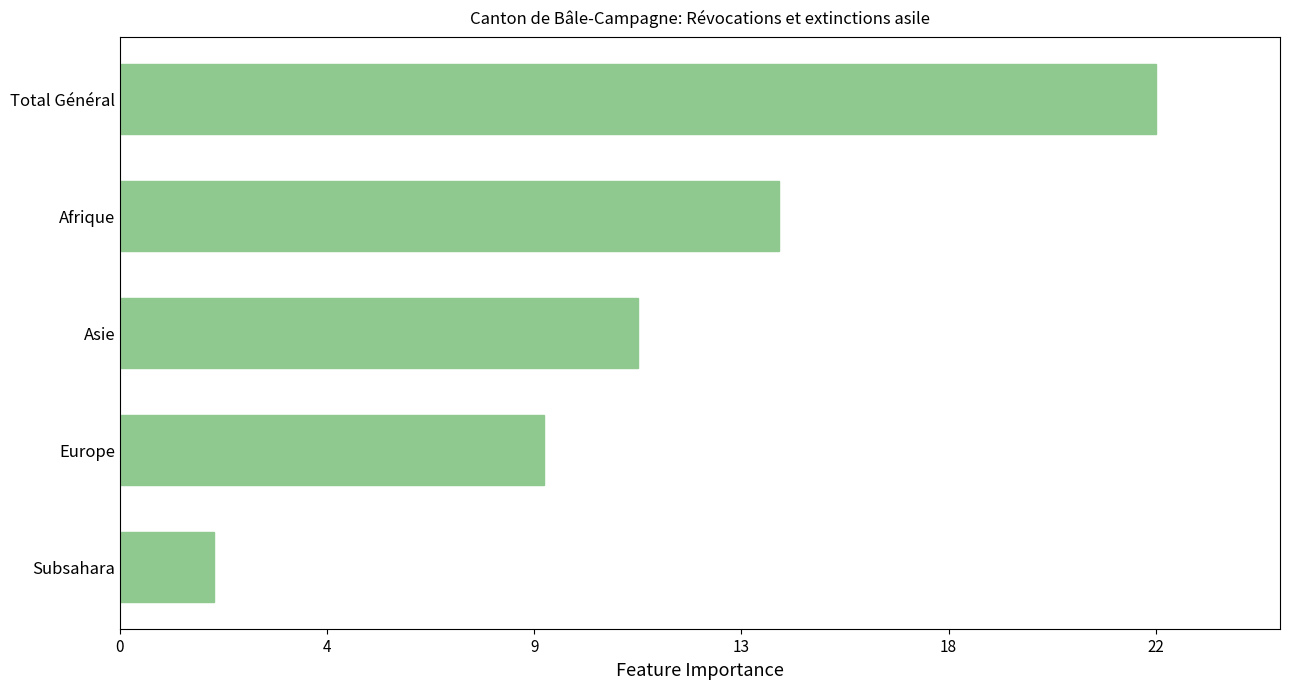

Does the chart contain any negative values?

No